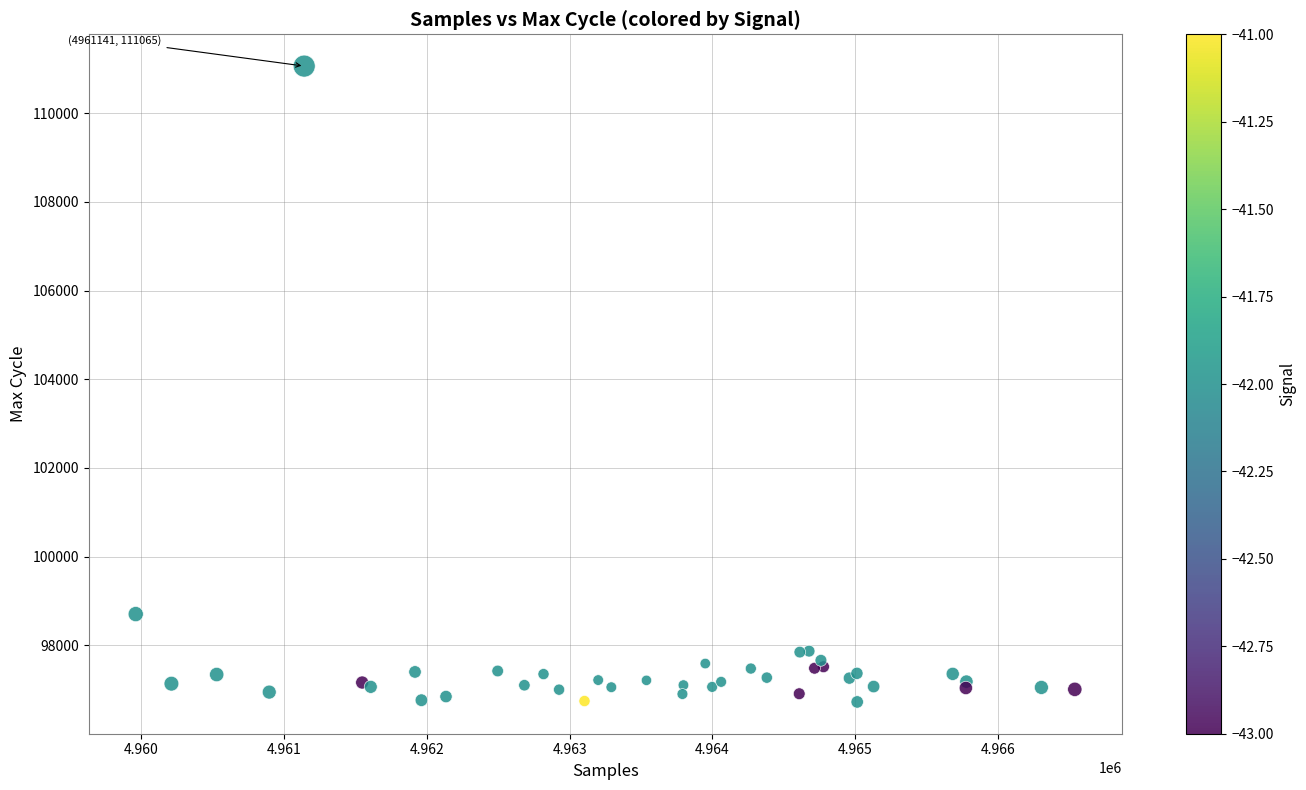

What Y value in the scatter plot is closest to 103892?

98701